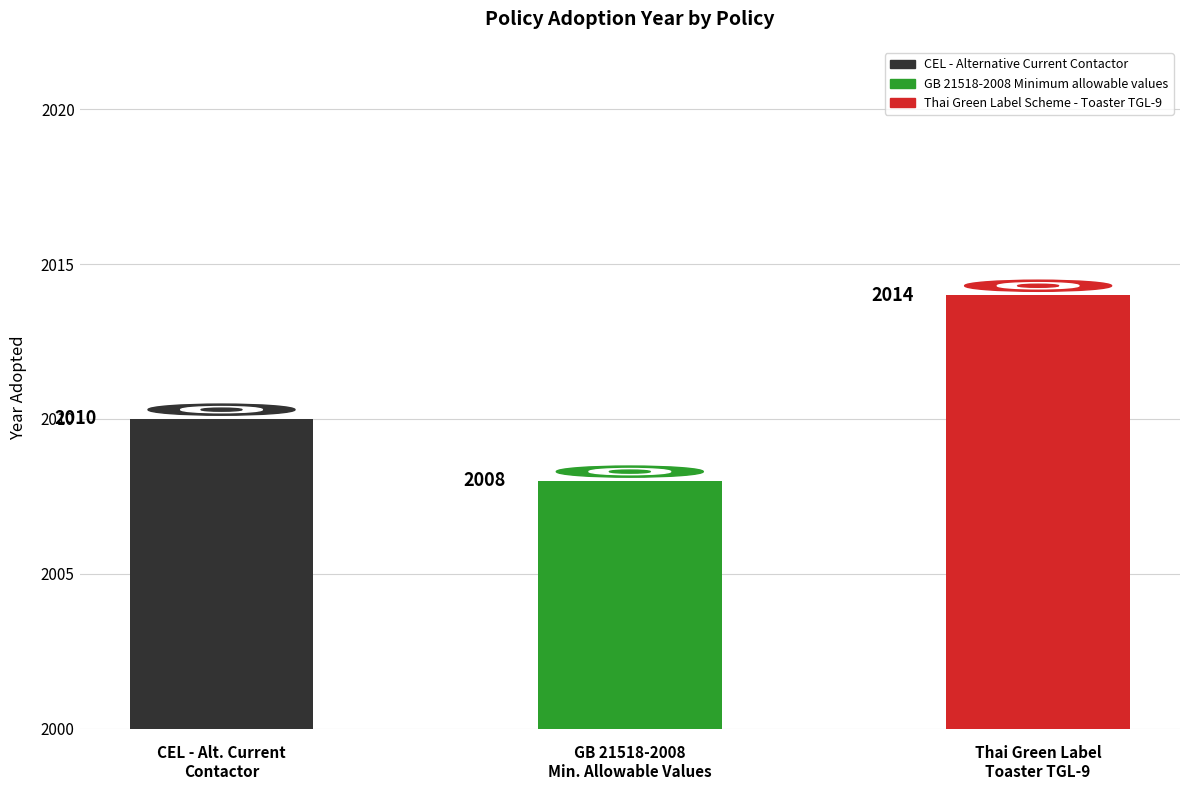

List the labels in order of value, largest first.

Thai Green Label
Toaster TGL-9, CEL - Alt. Current
Contactor, GB 21518-2008
Min. Allowable Values